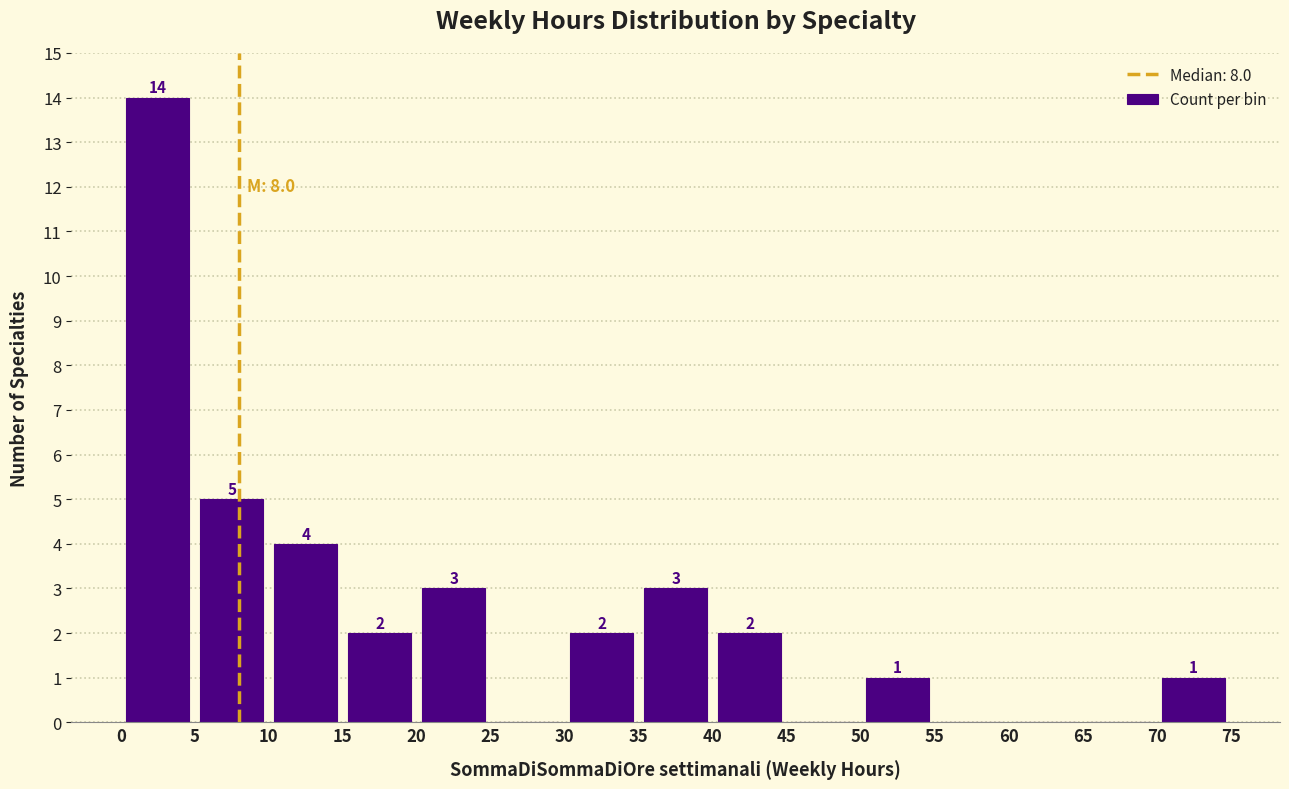

Which range on the x-axis has the tallest bar?

0 to 5